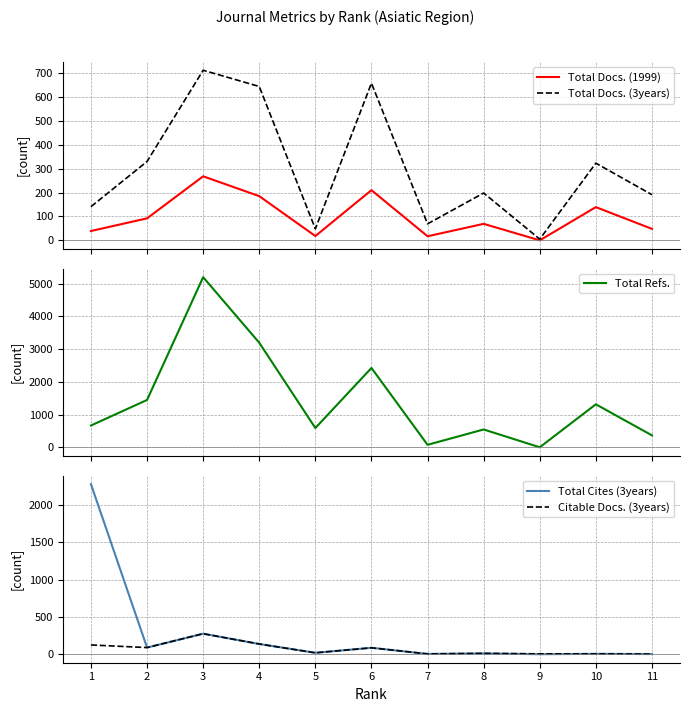

What is the value of the Total Refs. point at the 8th from the left?

544